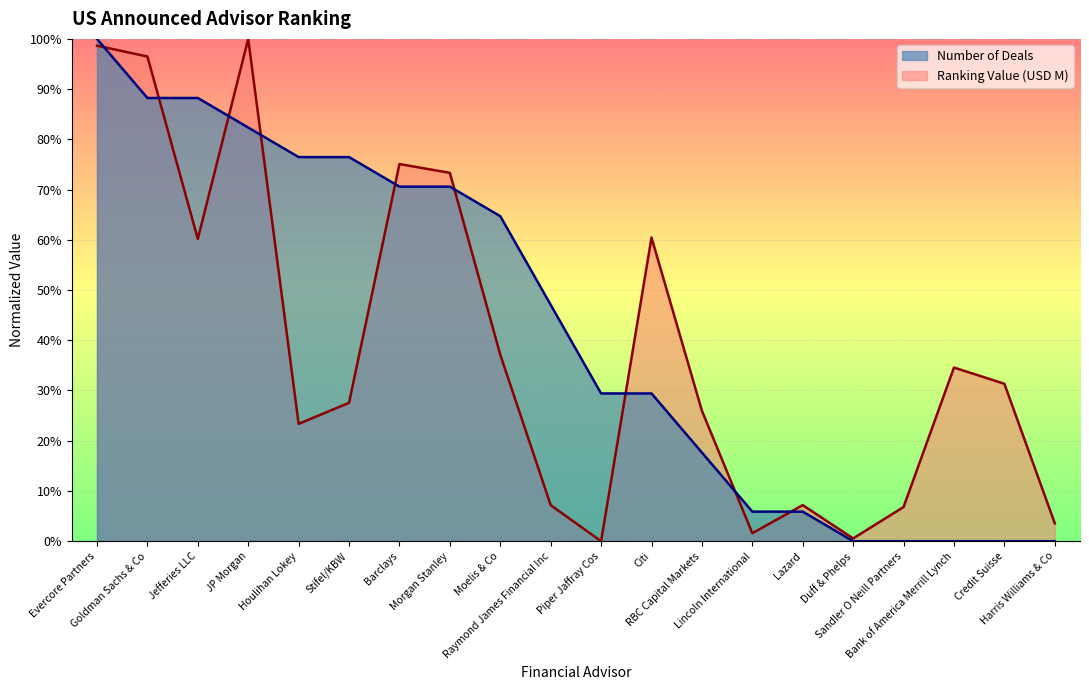

What is the label of the 16th point from the left?

Duff & Phelps